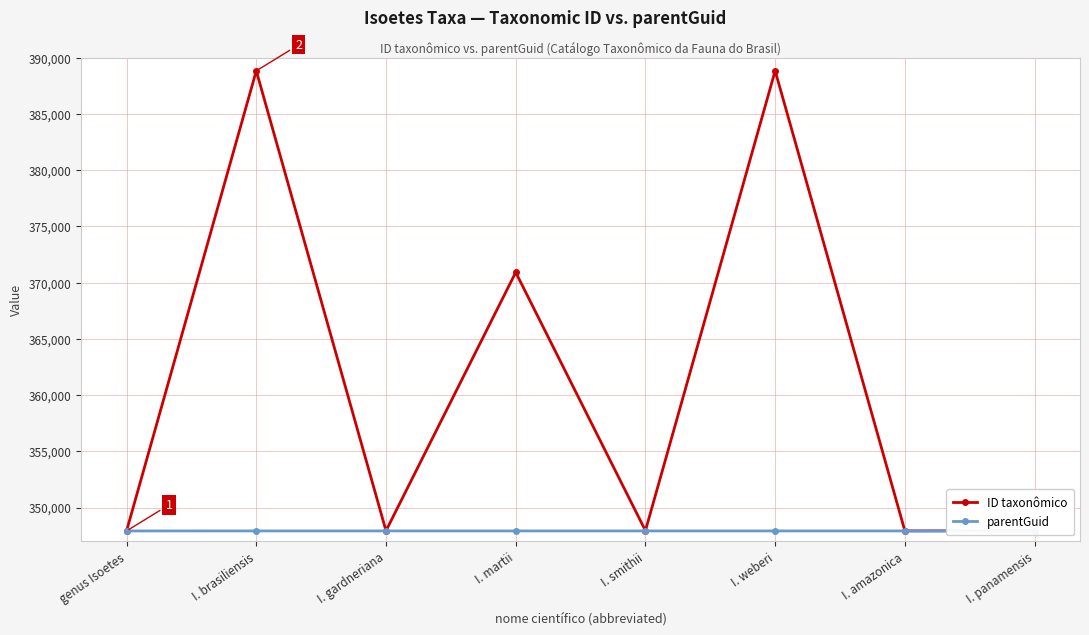

What is the difference between the maximum and second lowest values in the ID taxonômico series?

40930